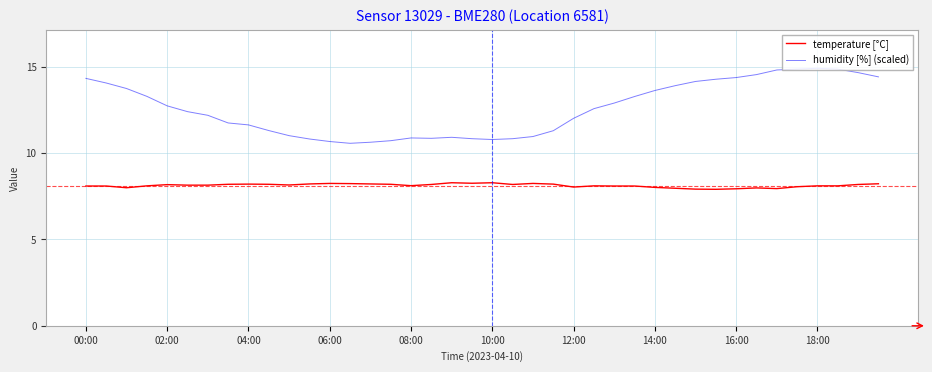

Which series has the largest range (max minus min)?

humidity [%] (scaled)